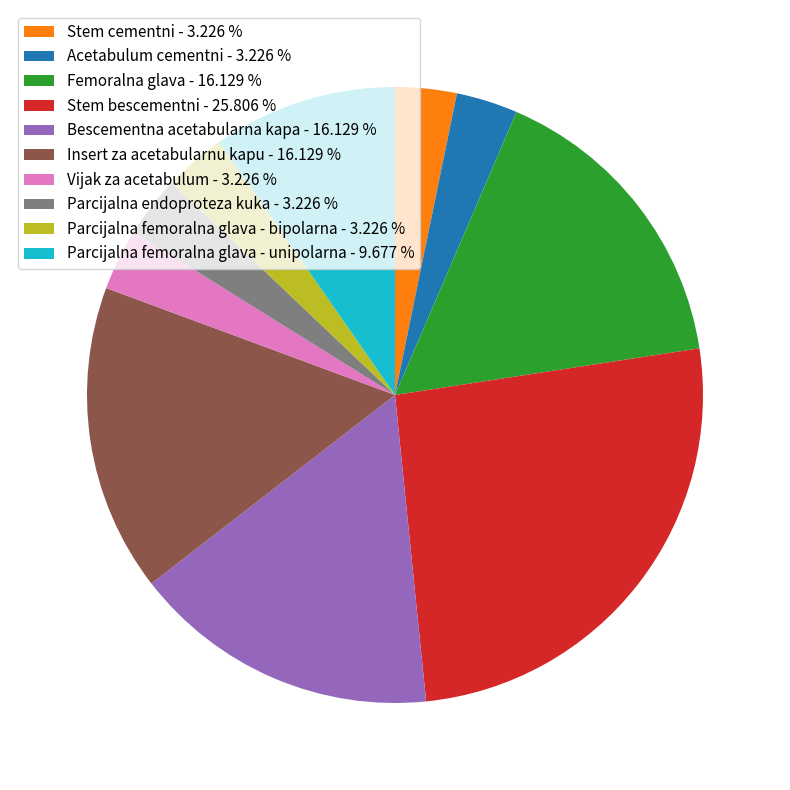

Approximately how many times larger is the value at Bescementna acetabularna kapa - 16.129 % compared to Parcijalna femoralna glava - bipolarna - 3.226 %?

5.0